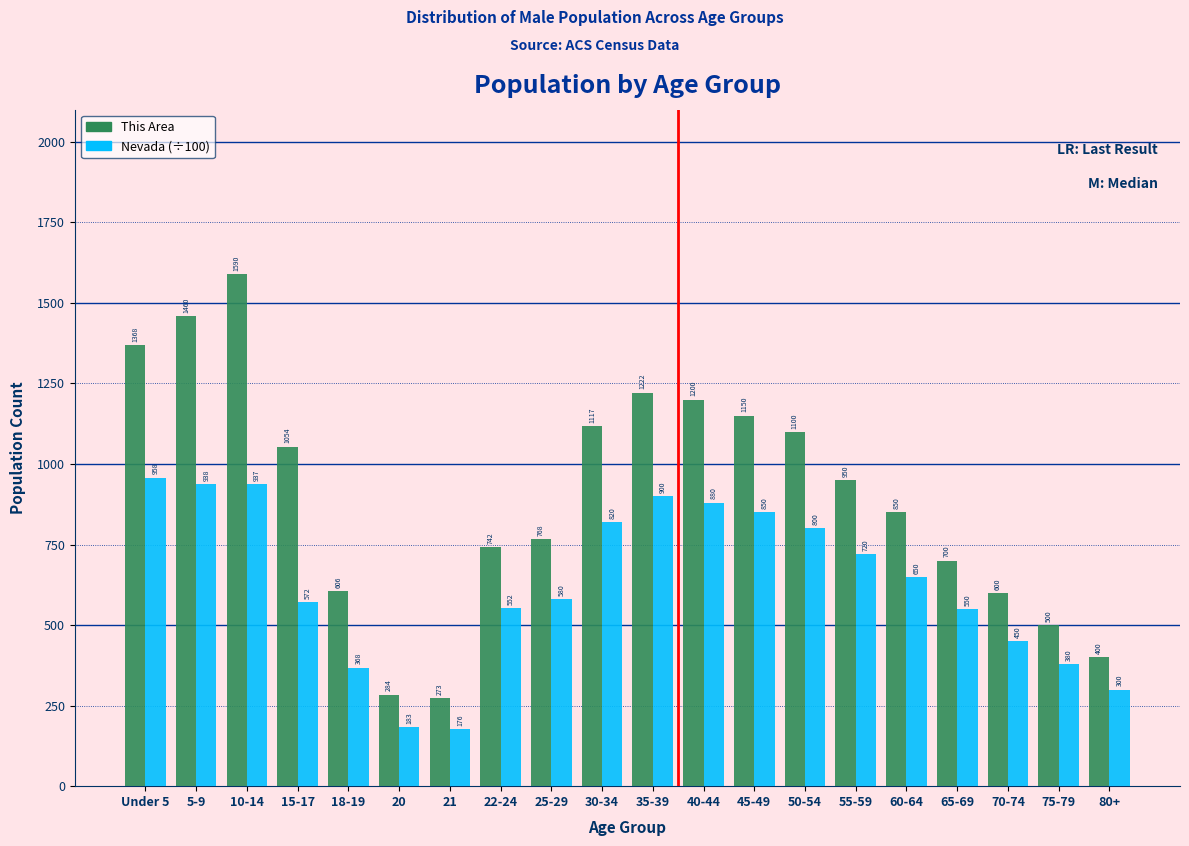

At which category is the sum across all series the highest?

10-14